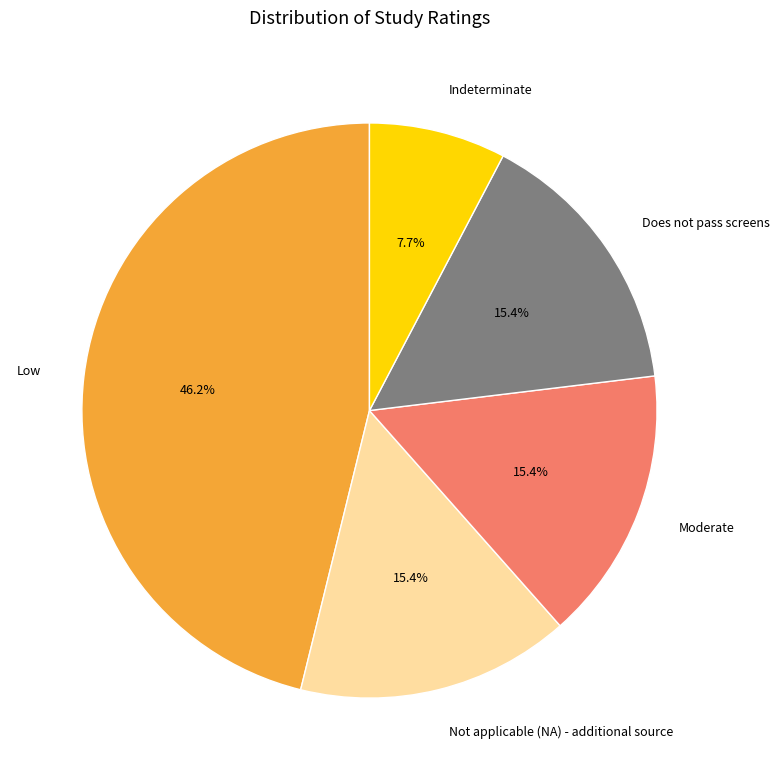

Approximately how many times larger is the value at Low compared to Indeterminate?

6.0